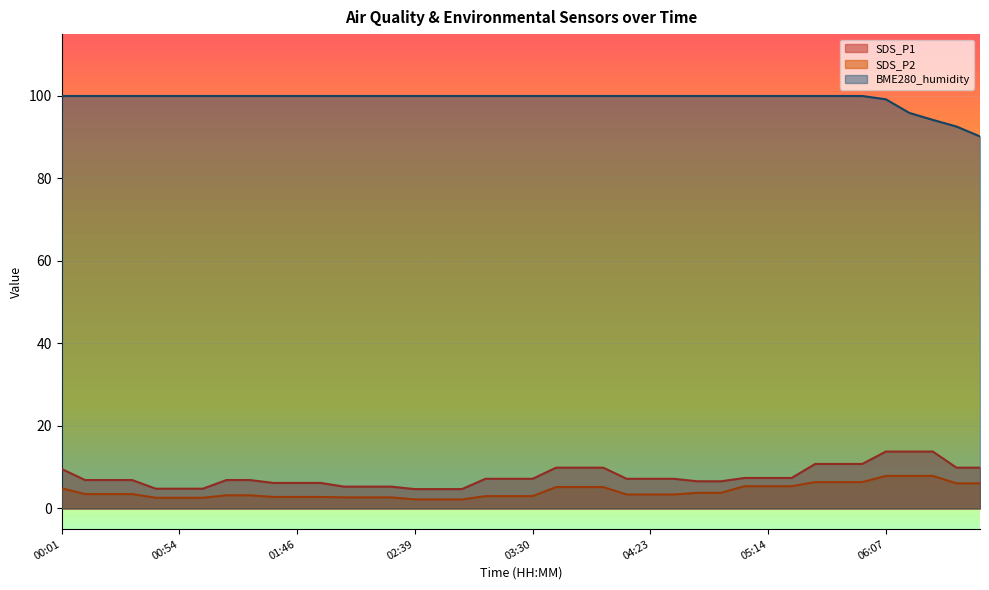

What are all the series names shown in the legend?

SDS_P1, SDS_P2, BME280_humidity